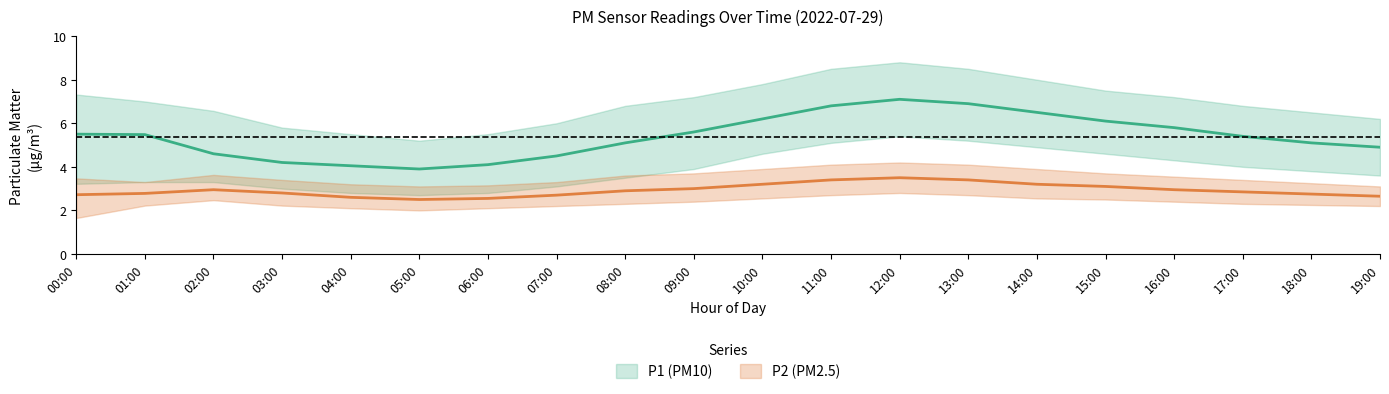

True or false: P1 has a value of 2.8 at 12:00.

False